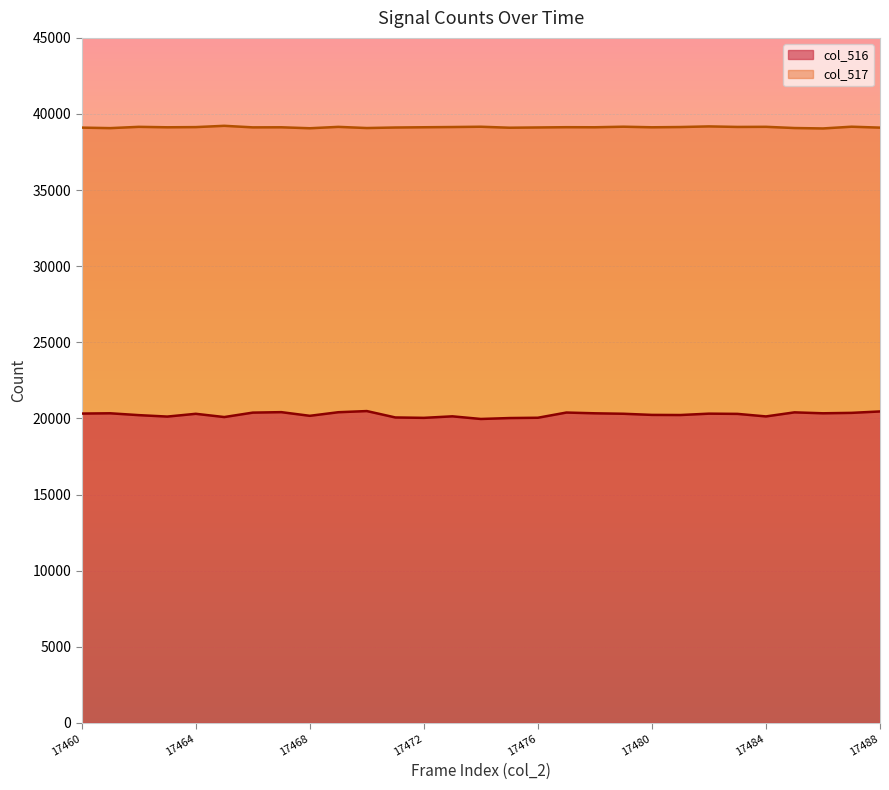

What are all the series names shown in the legend?

col_516, col_517